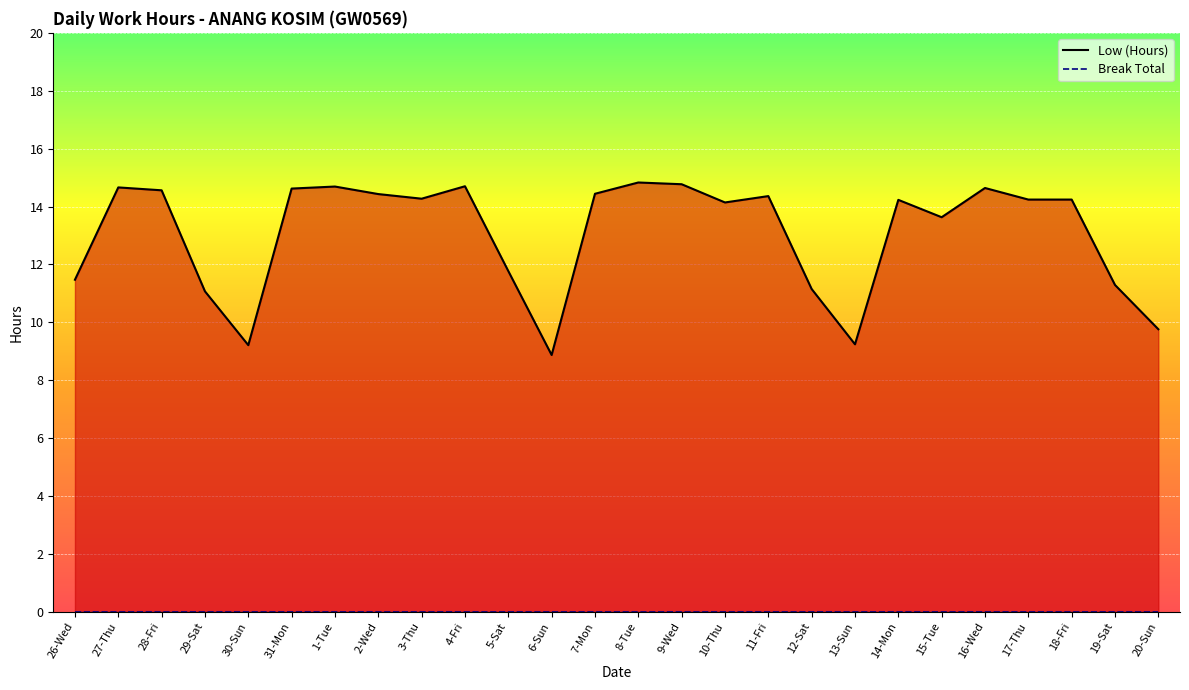

What is the change in value from 28-Fri to 5-Sat?

-2.8